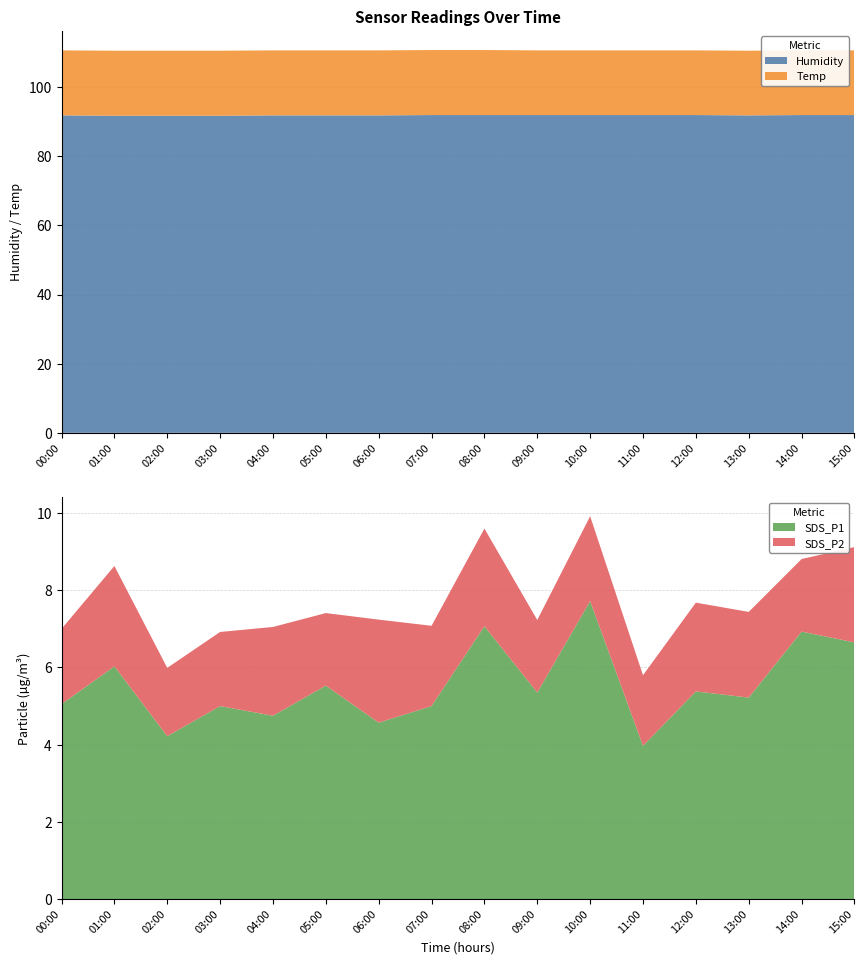

Reading left to right, extract all data points from this chart.

Temp: 00:00=18.8	01:00=18.8	02:00=18.8	03:00=18.8	04:00=18.8	05:00=18.8	06:00=18.8	07:00=18.8	08:00=18.8	09:00=18.7	10:00=18.7	11:00=18.7	12:00=18.7	13:00=18.7	14:00=18.7	15:00=18.7
Humidity: 00:00=91.8	01:00=91.7	02:00=91.7	03:00=91.7	04:00=91.8	05:00=91.8	06:00=91.8	07:00=91.9	08:00=91.9	09:00=91.9	10:00=91.9	11:00=91.9	12:00=91.9	13:00=91.8	14:00=91.9	15:00=91.9
SDS_P1: 00:00=5.0	01:00=6.0	02:00=4.2	03:00=5.0	04:00=4.8	05:00=5.5	06:00=4.6	07:00=5.0	08:00=7.1	09:00=5.3	10:00=7.7	11:00=4.0	12:00=5.4	13:00=5.2	14:00=6.9	15:00=6.7
SDS_P2: 00:00=1.9	01:00=2.6	02:00=1.8	03:00=1.9	04:00=2.3	05:00=1.9	06:00=2.7	07:00=2.1	08:00=2.5	09:00=1.9	10:00=2.2	11:00=1.8	12:00=2.3	13:00=2.2	14:00=1.9	15:00=2.5